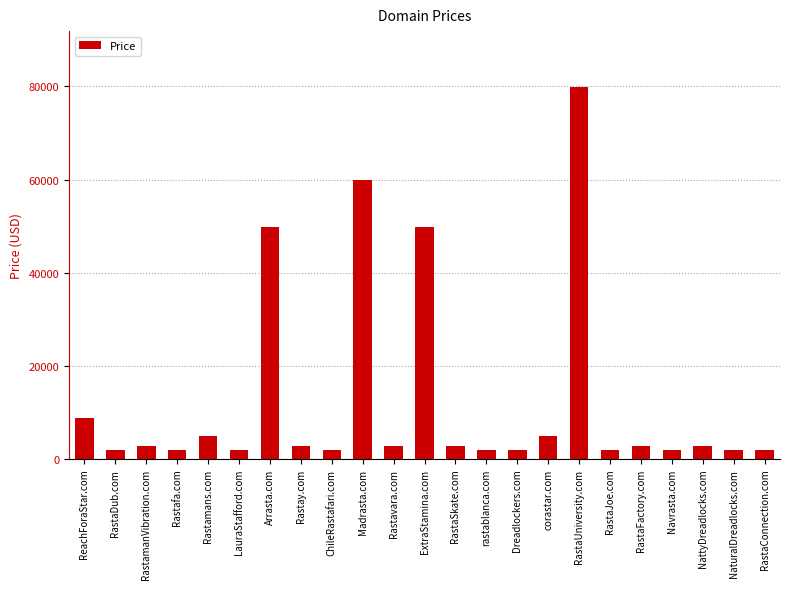

Are the bars grouped side by side (vs. stacked)?

No